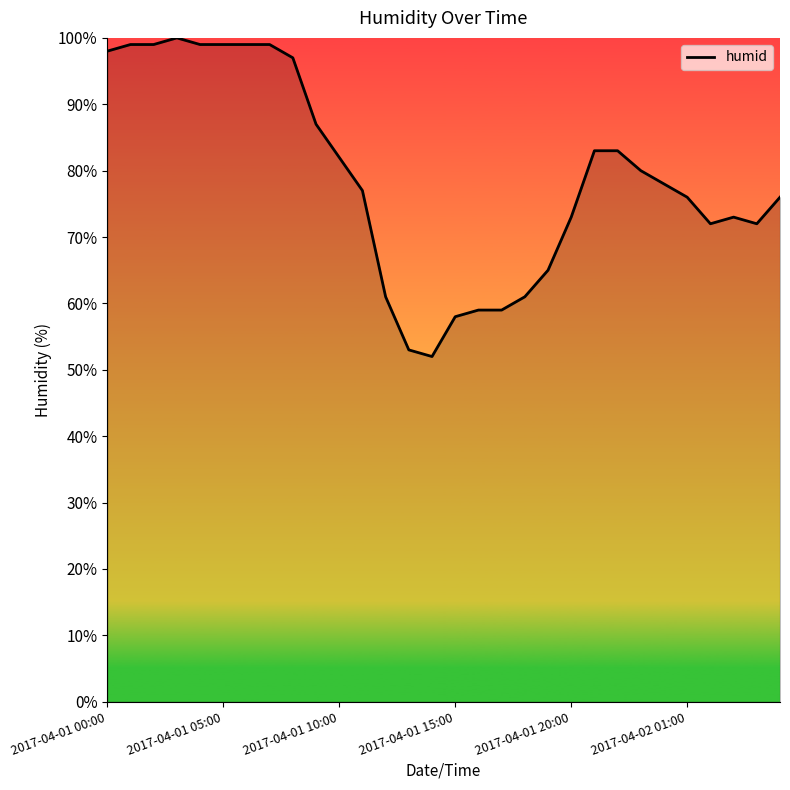

How many lines are shown in the chart?

1